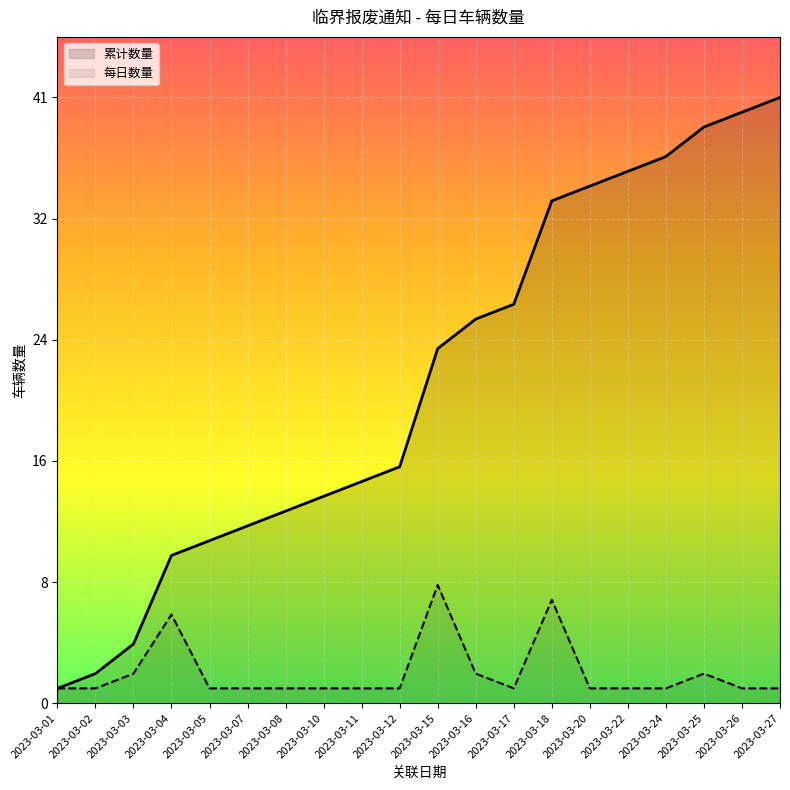

What is the average value?

22